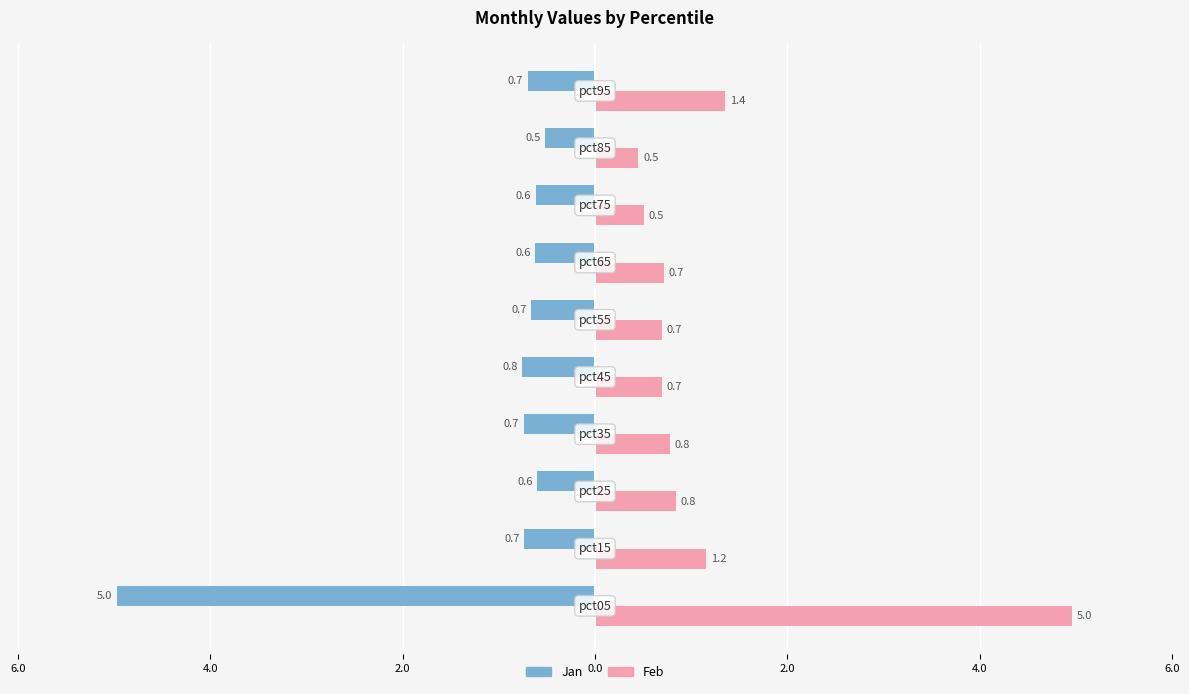

What is the value of the Feb bar at the 9th from the left?

0.5